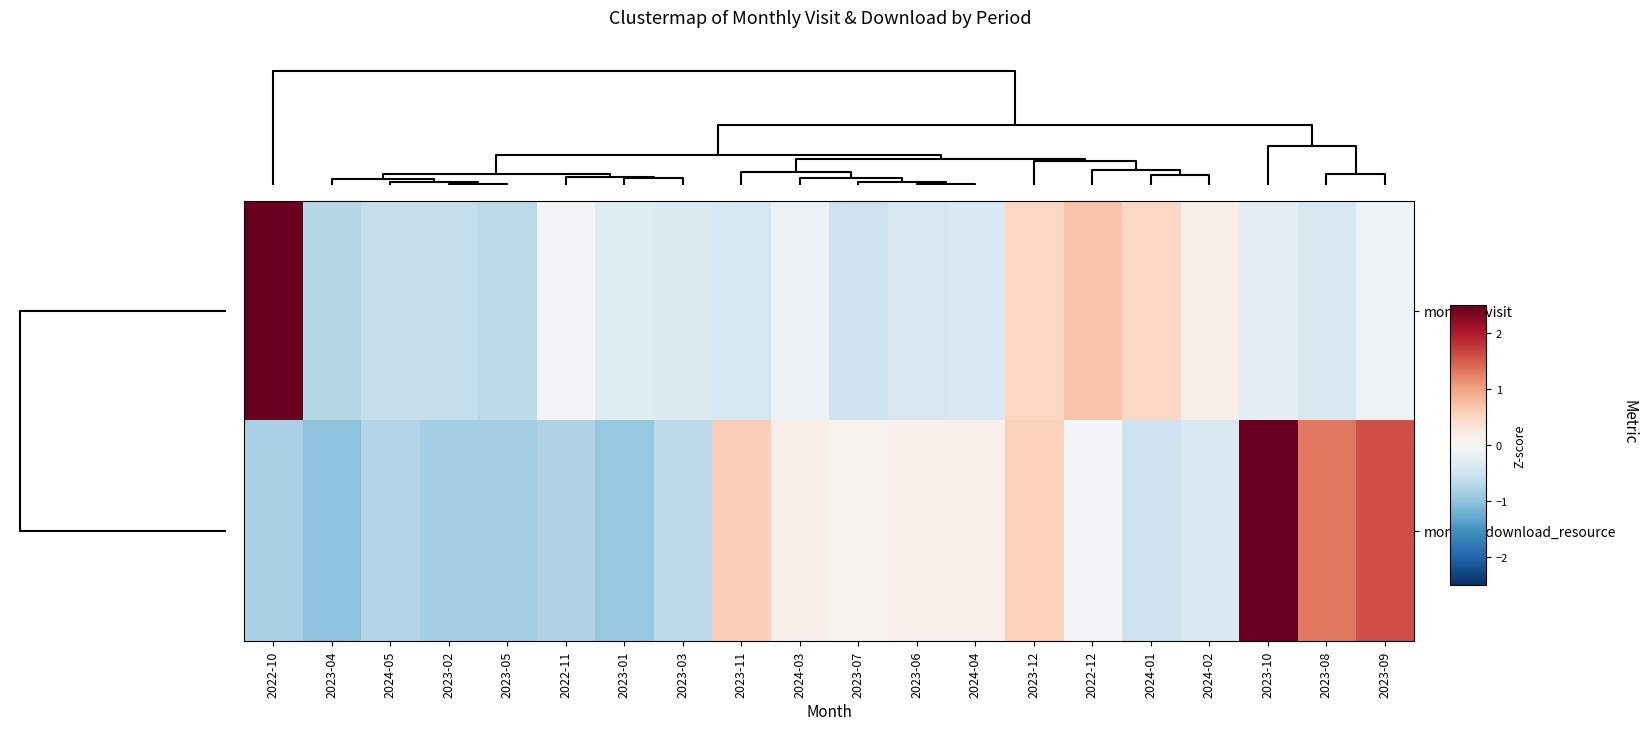

Which series has the largest range (max minus min)?

monthly_visit